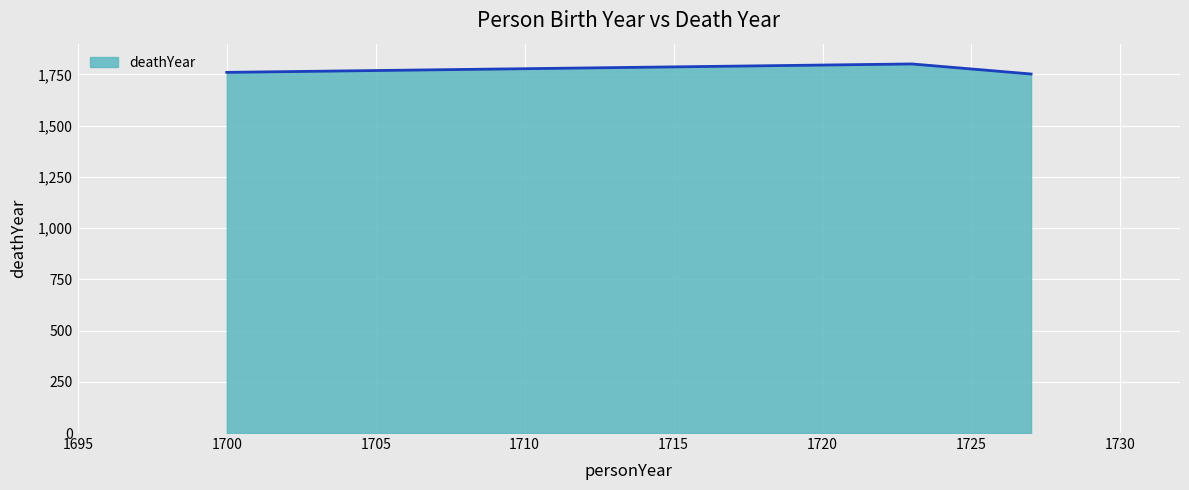

What is the difference between the maximum and minimum values?

49